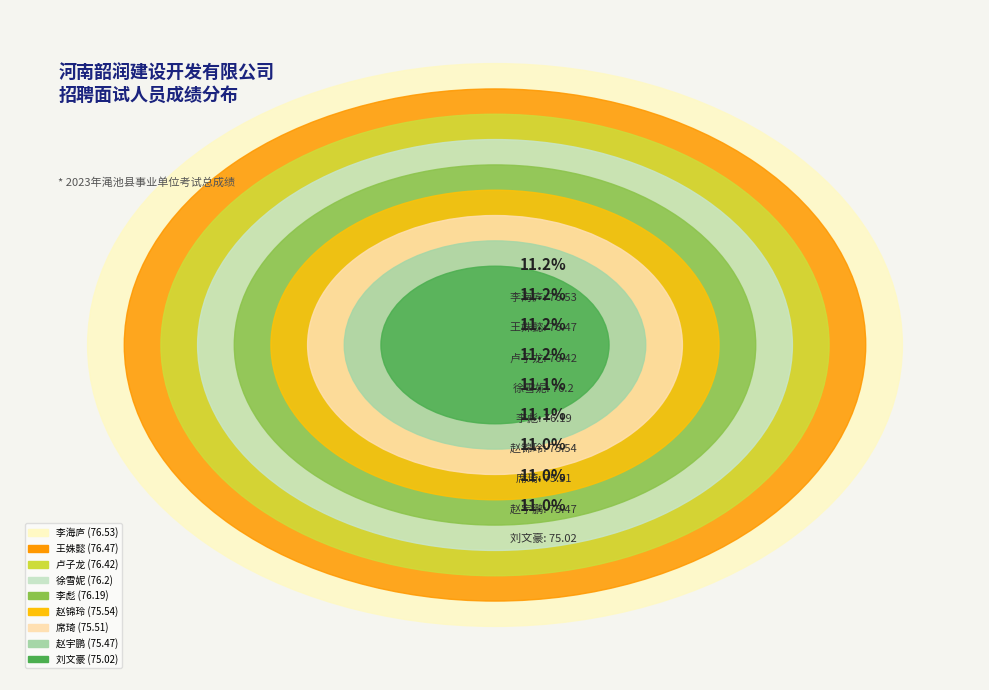

To the nearest percent, what portion does 赵锦玲 represent?

11%